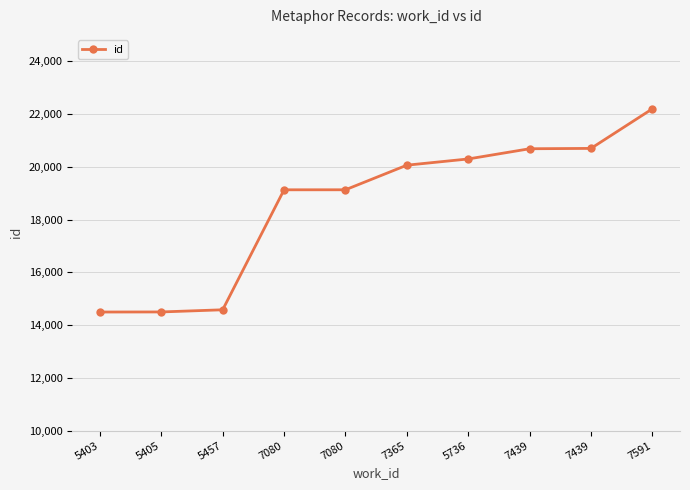

How many data points are less than 20062?

5